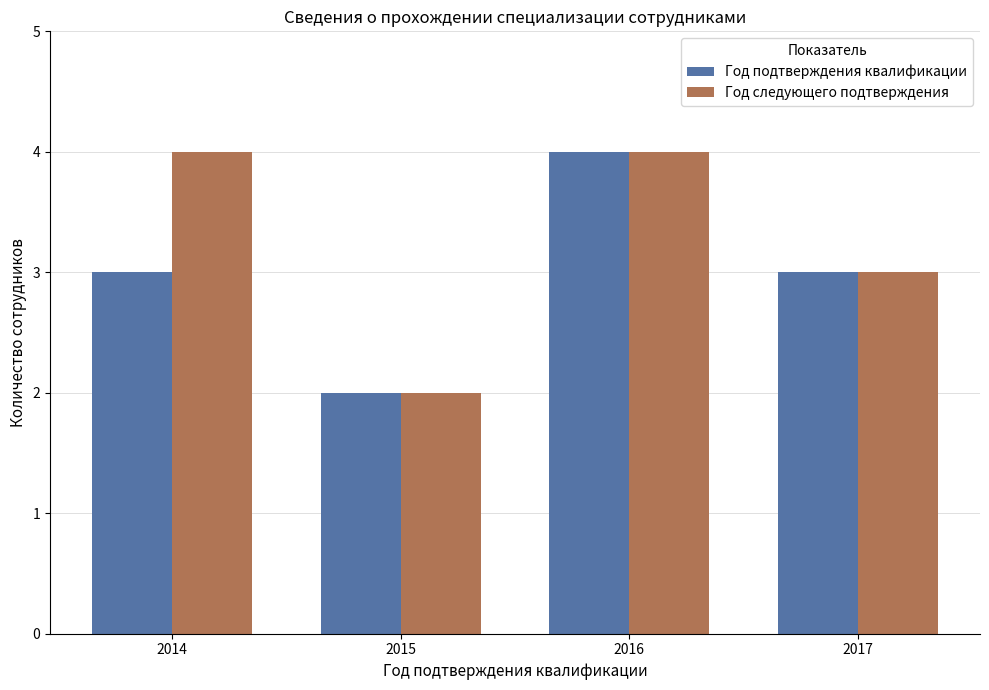

Rank the series by their average value, from lowest to highest.

Год подтверждения квалификации, Год следующего подтверждения